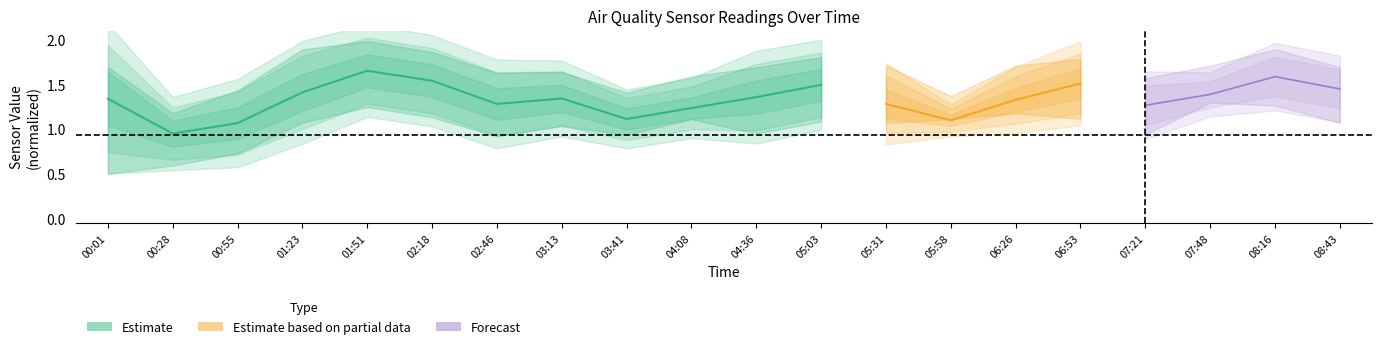

Is this an area chart (filled region under the line)?

No